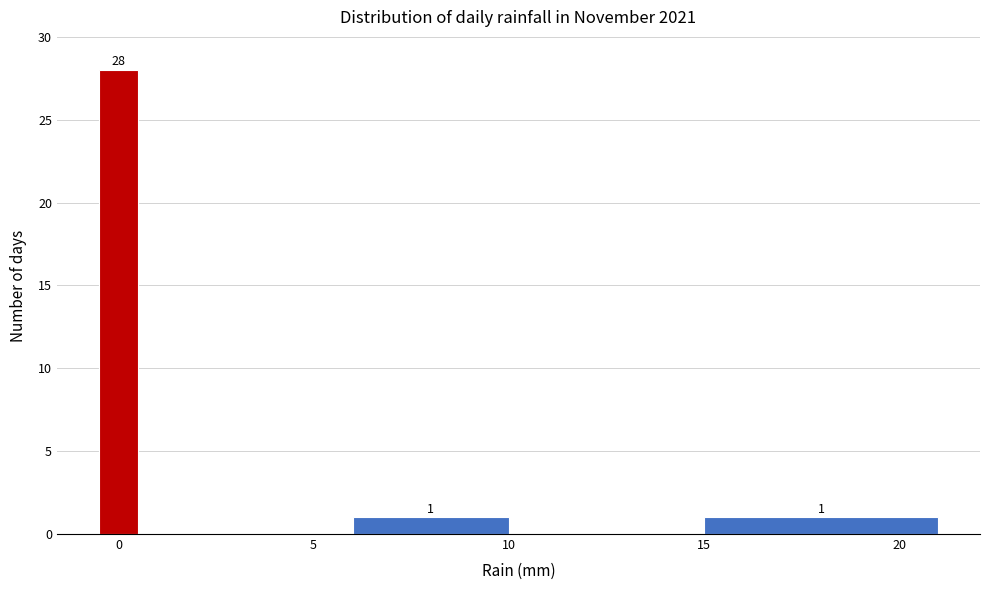

Read against the x-axis, roughly where is the centre of the tallest bar?

0.0